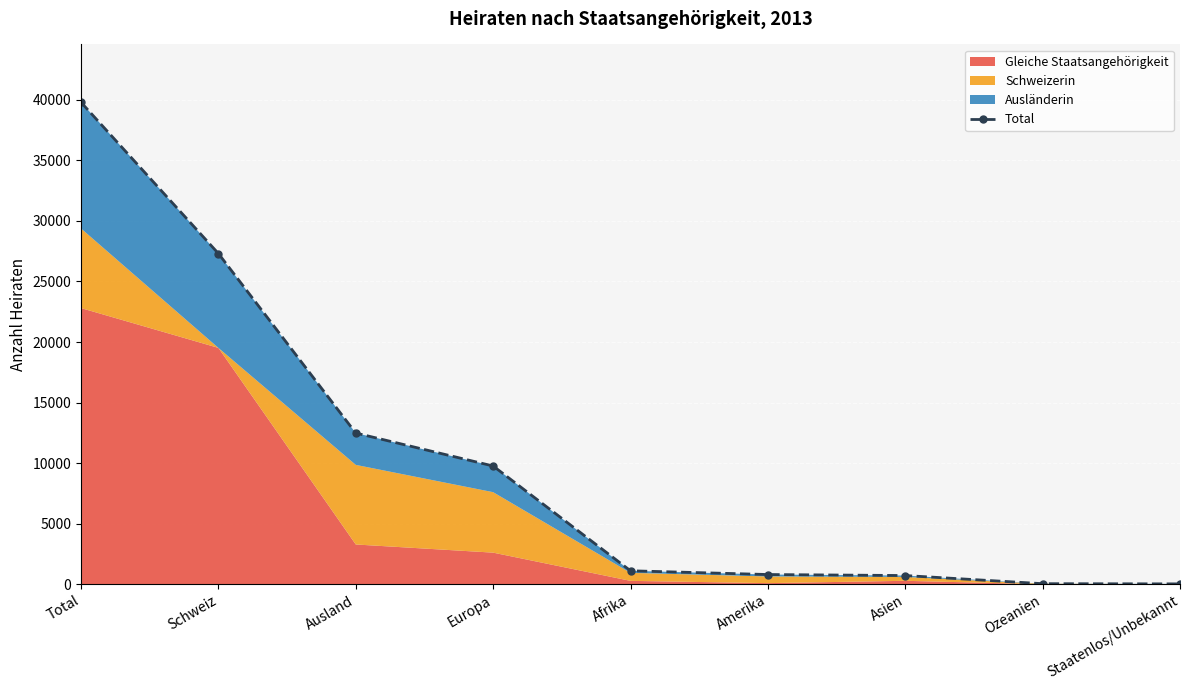

What is the difference between the maximum and minimum values?

39762